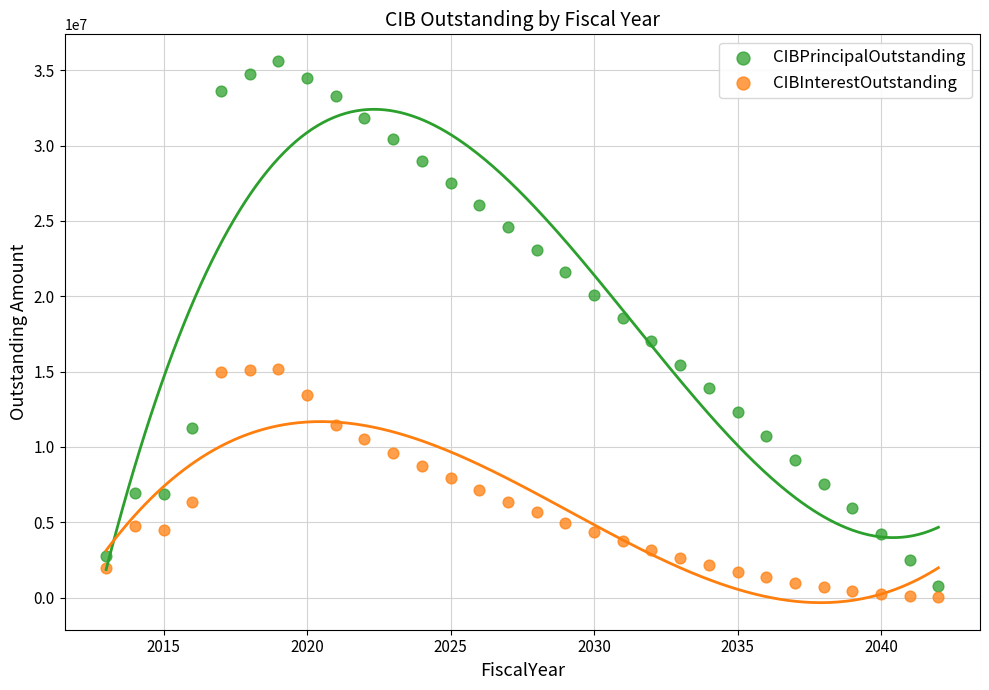

Across all data points, what is the range of Y values (max minus min)?

35566312.5